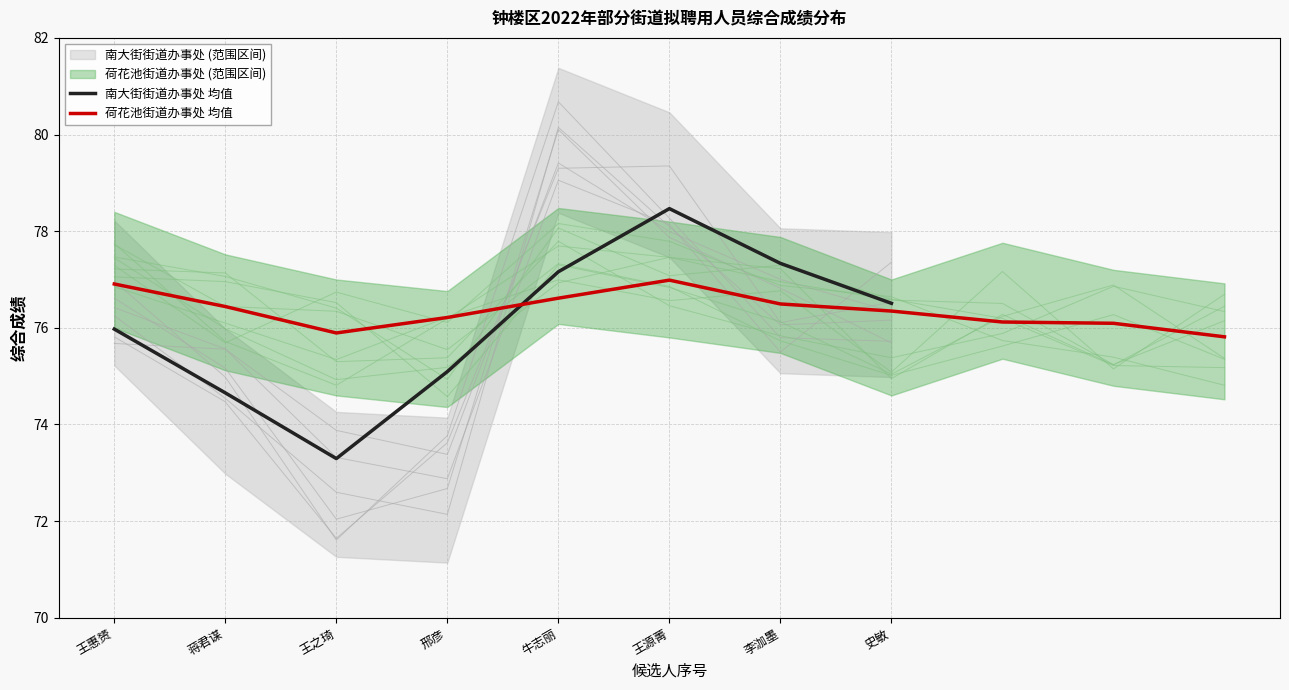

At which label does 南大街街道办事处 均值 reach its minimum?

王之琦